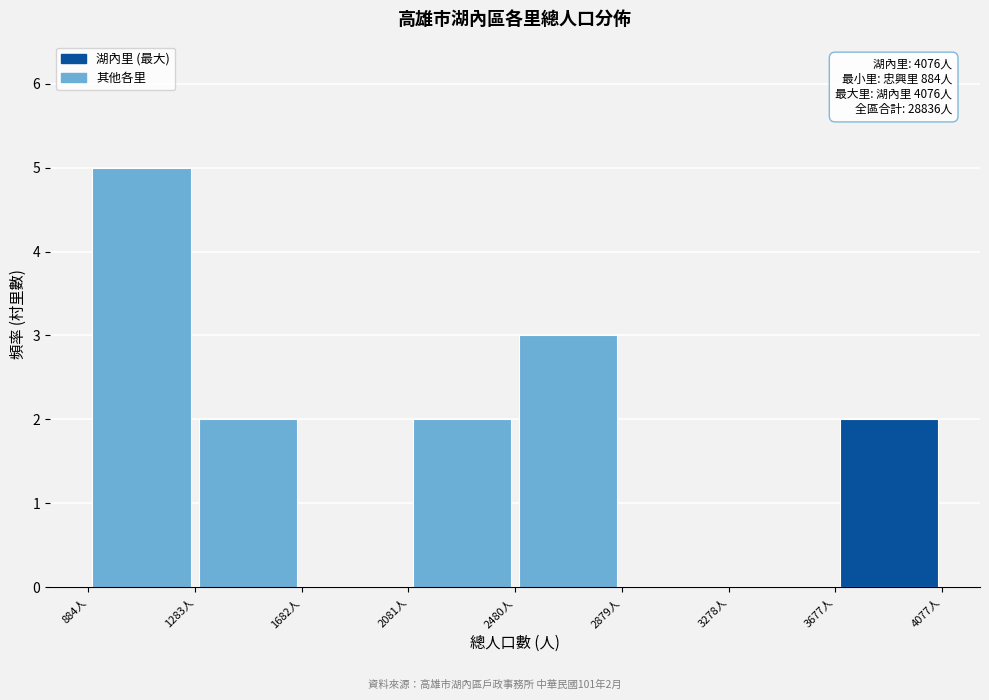

Over which range of the x-axis is the bar tallest?

900 to 1300